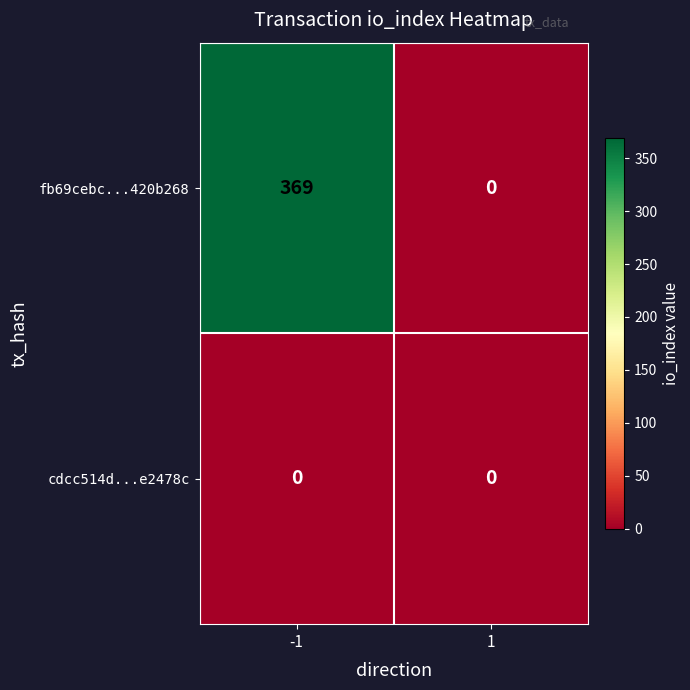

Rank the series by their average value, from highest to lowest.

fb69cebc...420b268, cdcc514d...e2478c